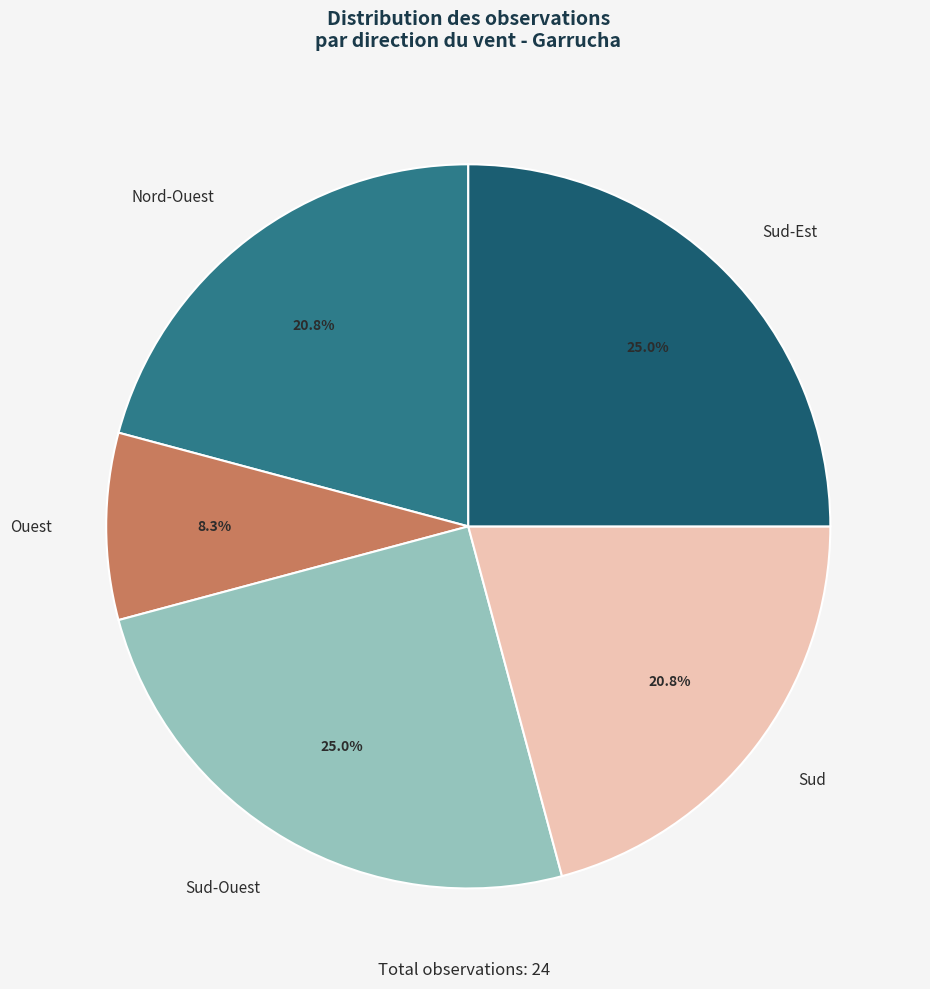

Which category has the smallest portion of the pie?

Ouest